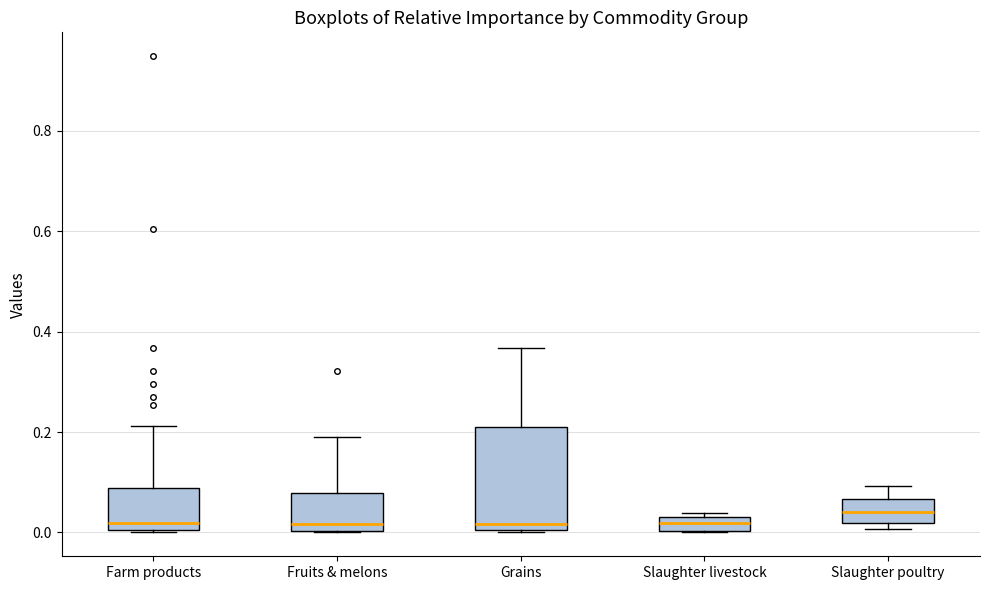

Which box's median line is the highest?

Slaughter poultry